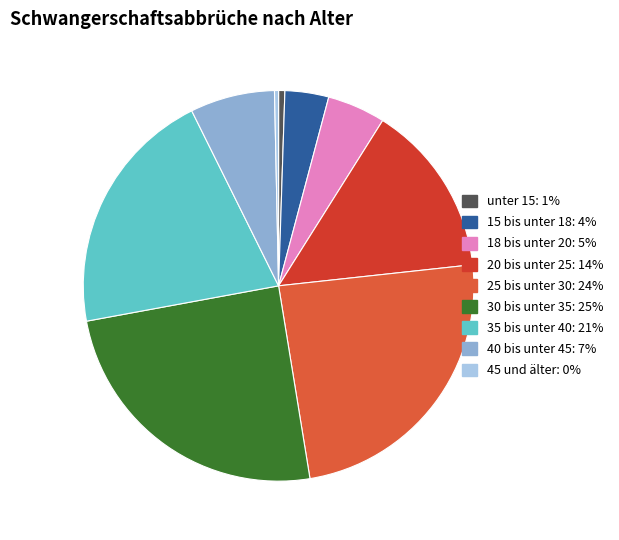

What percentage is NOT represented by 25 bis unter 30?

75.8%